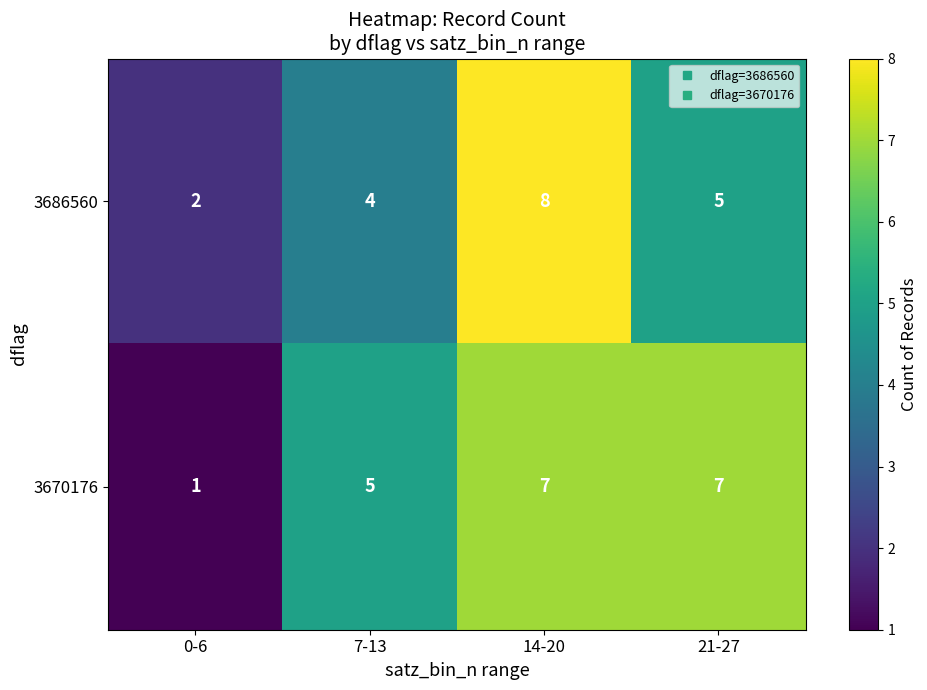

Reading left to right, transcribe all the data shown in this chart.

3686560: 2	4	8	5
3670176: 1	5	7	7